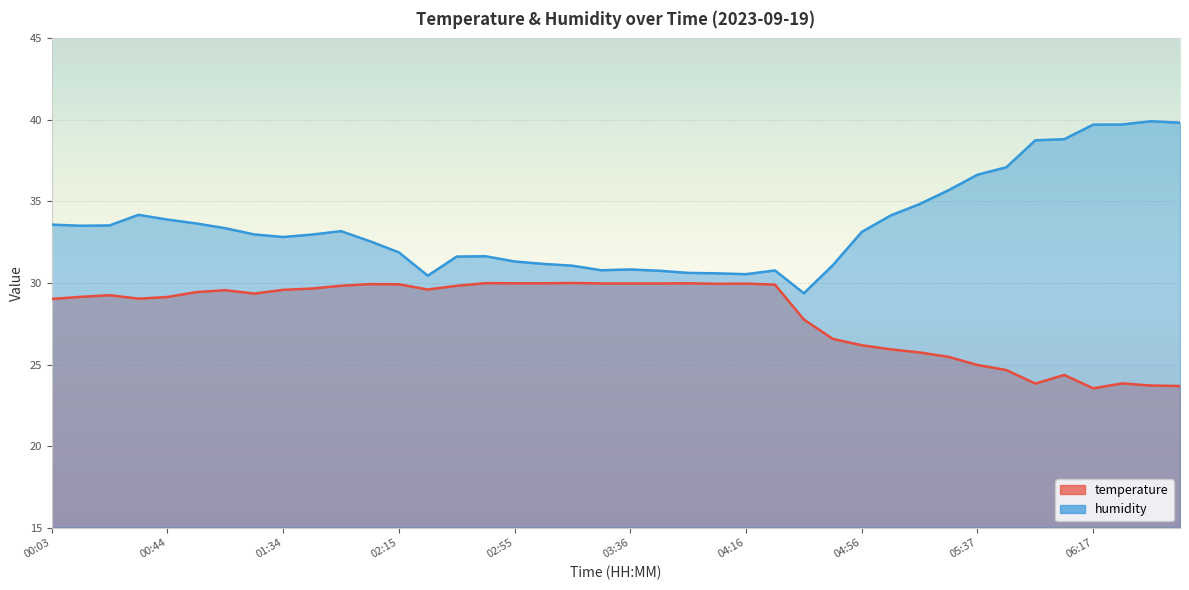

What are all the series names shown in the legend?

temperature, humidity